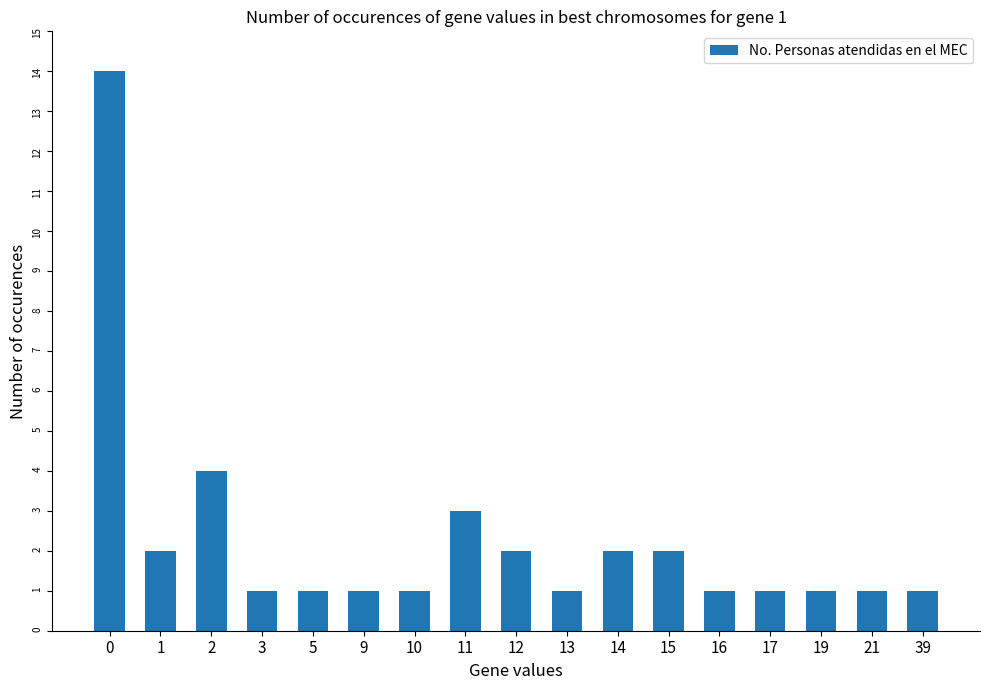

What is the maximum value shown in the chart?

14